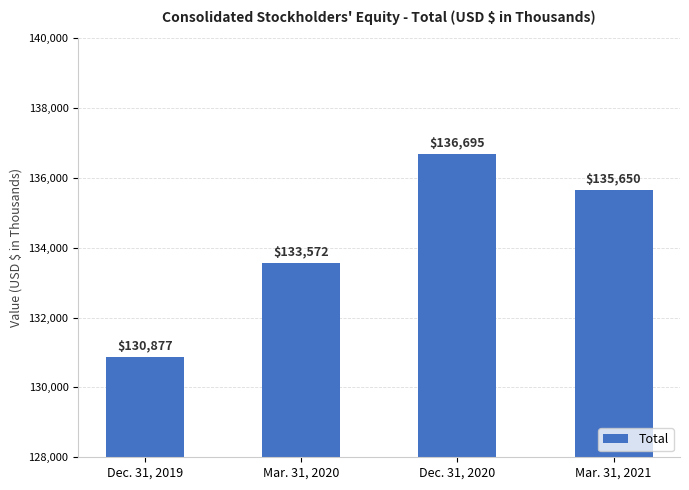

Rank the categories by value from highest to lowest.

Dec. 31, 2020, Mar. 31, 2021, Mar. 31, 2020, Dec. 31, 2019